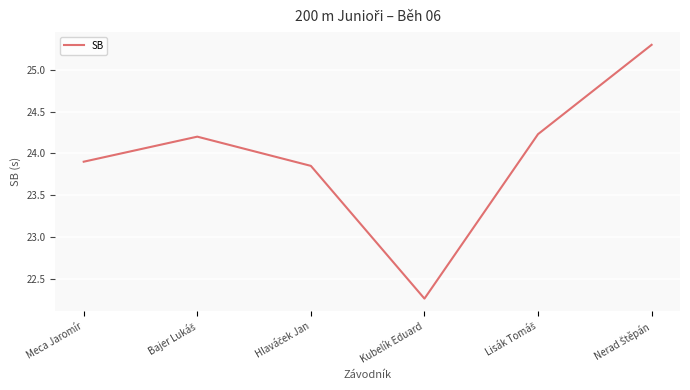

Is it true that the value at Meca Jaromír is 23.9?

True